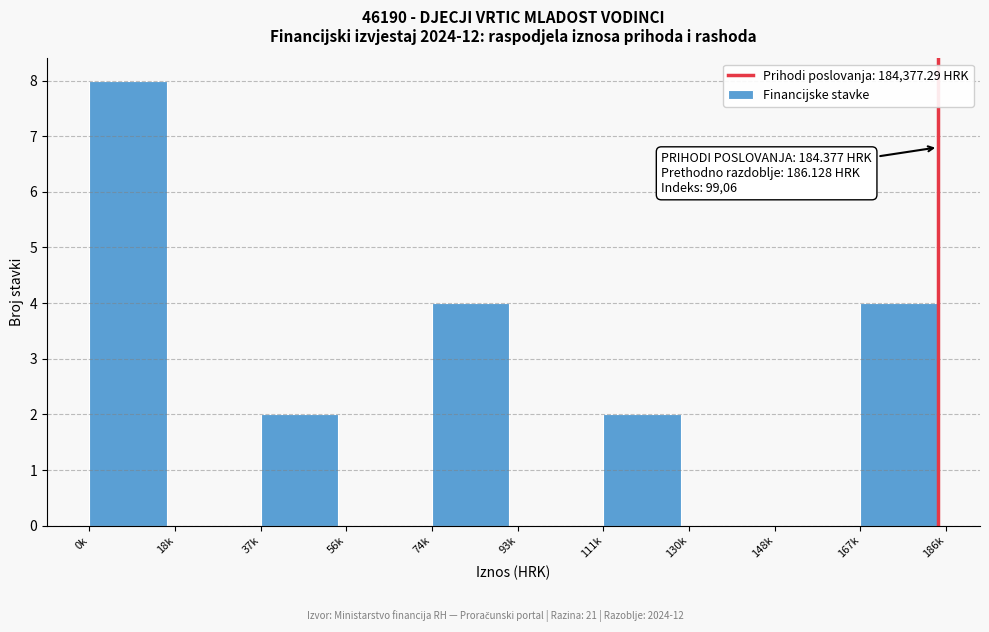

Reading right to left, what are all the values shown in this chart?

167k=4	148k=0	130k=0	111k=2	93k=0	74k=4	56k=0	37k=2	18k=0	0k=8